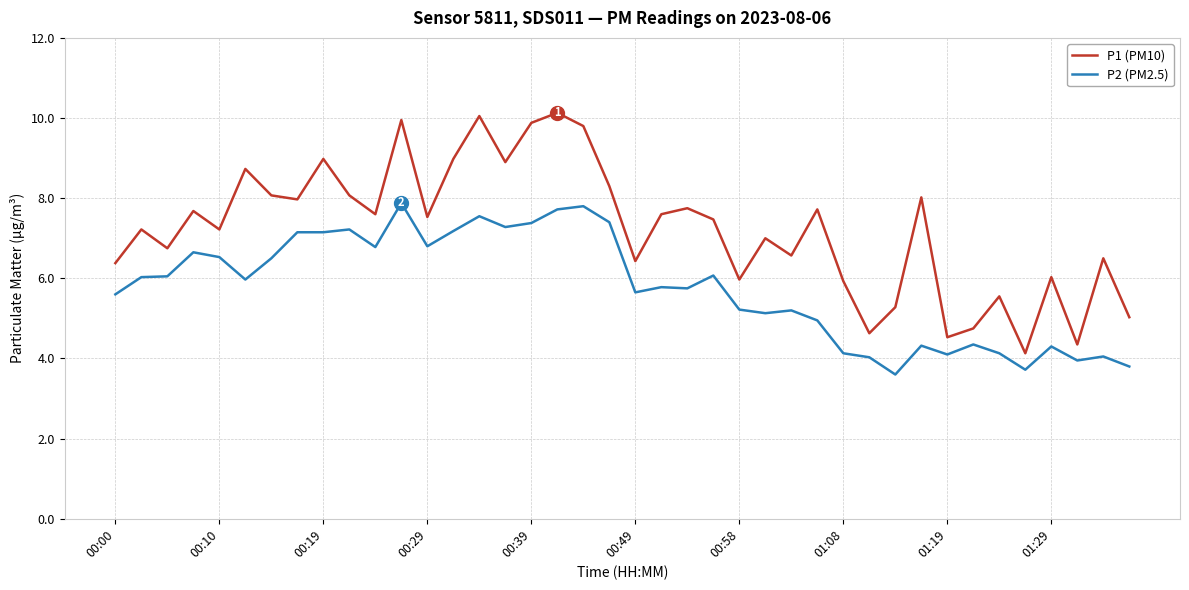

What is the average value of the P2 (PM2.5) series?

5.8